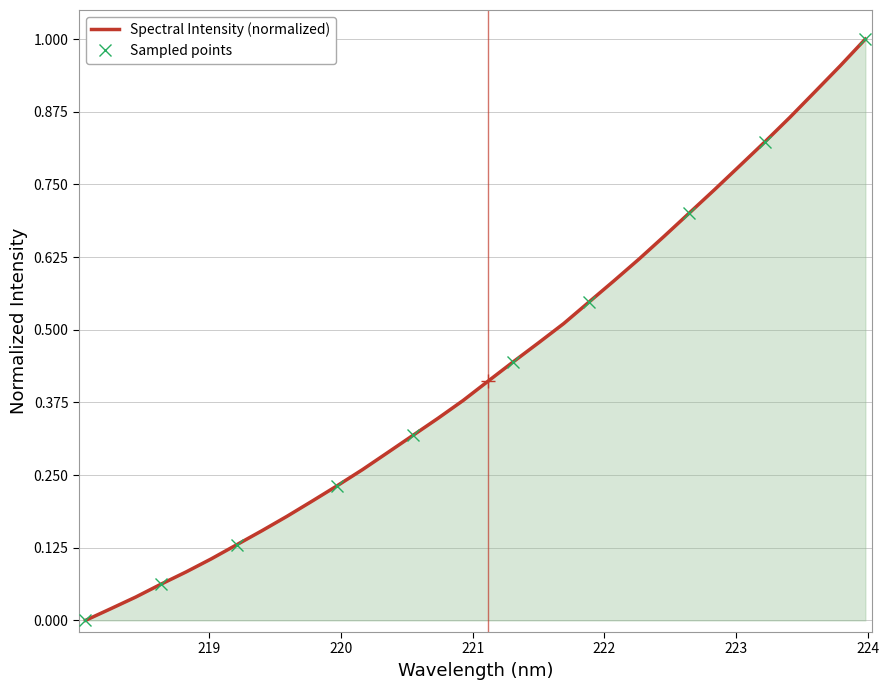

What is the difference between the values at 222.263 and 219.0156?

0.5